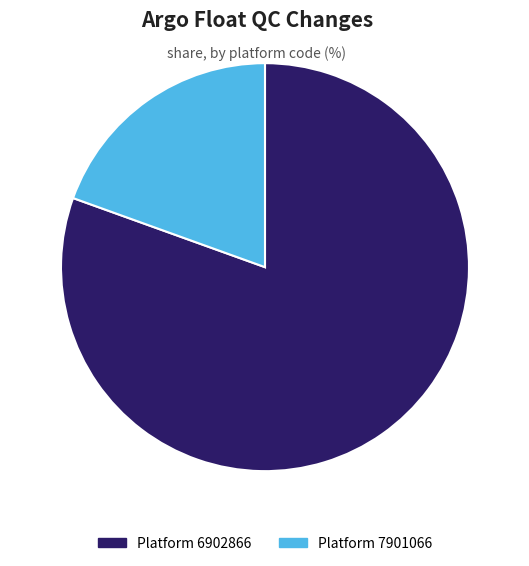

True or false: Platform 6902866 accounts for 80% of the total.

True